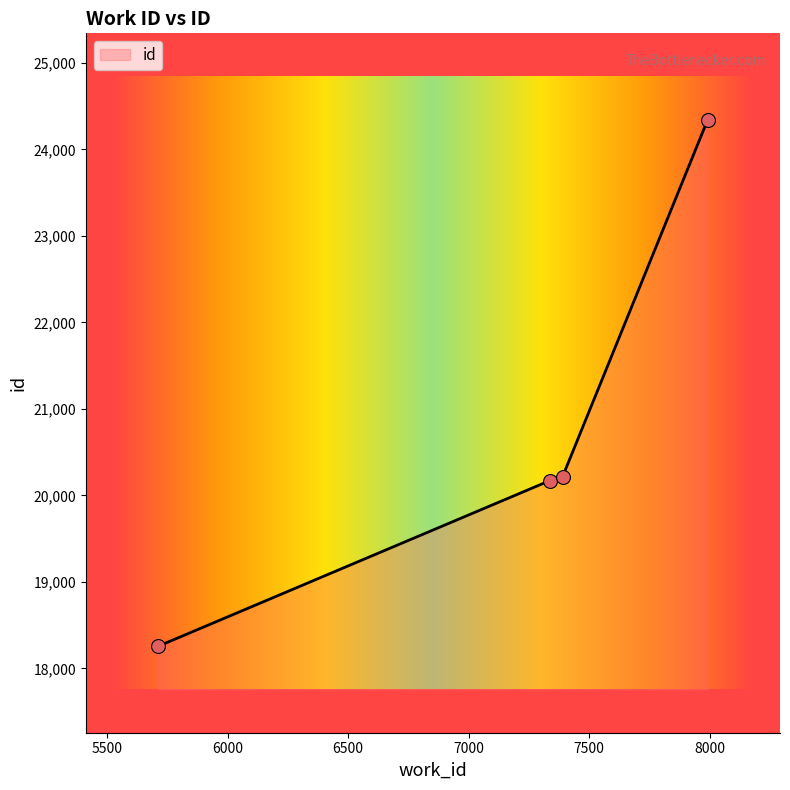

Approximately how many times larger is the value at 5712 compared to 7991?

0.8